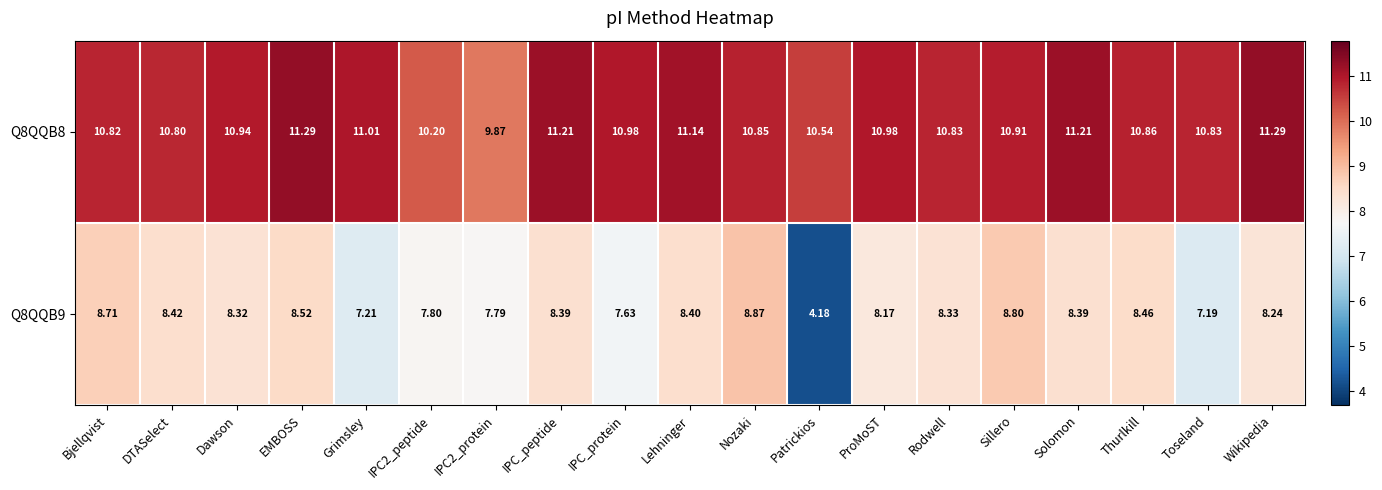

At which label does Q8QQB9 first exceed 8?

Bjellqvist